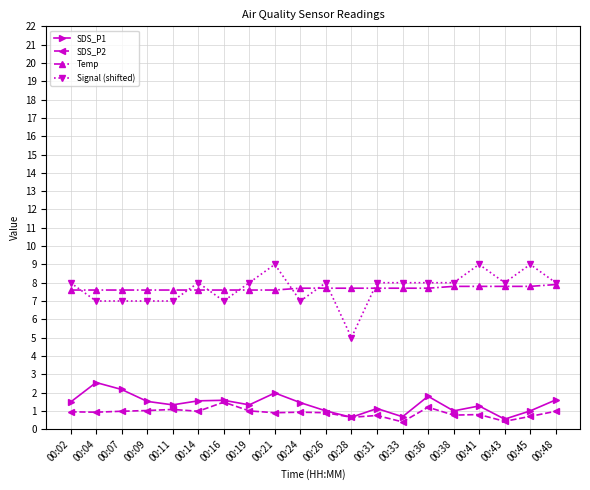

Is the value of SDS_P1 at 00:04 greater than the value of SDS_P2 at 00:28?

Yes